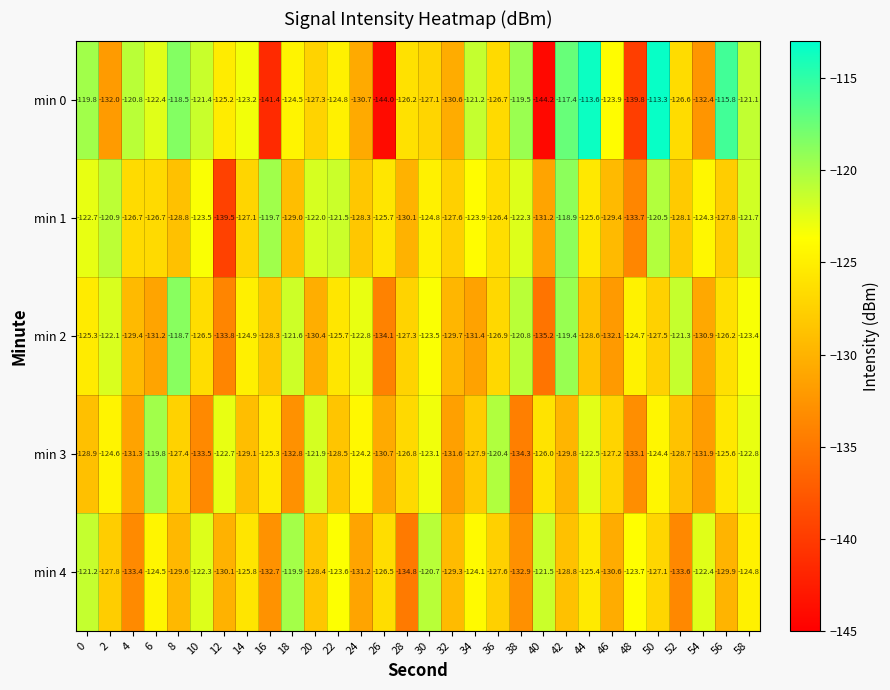

At which label is min 0 closest to -128?

20